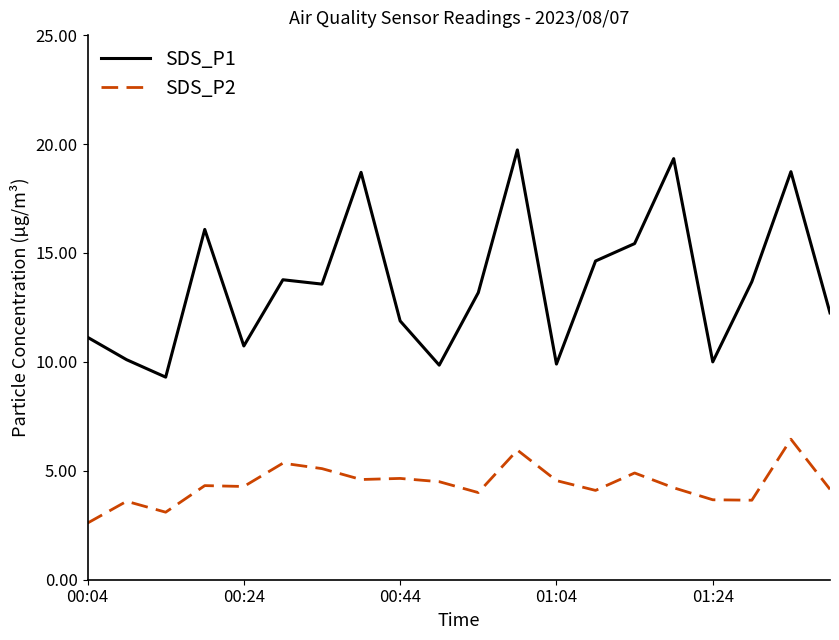

What is the sum of all SDS_P2 values?

87.7